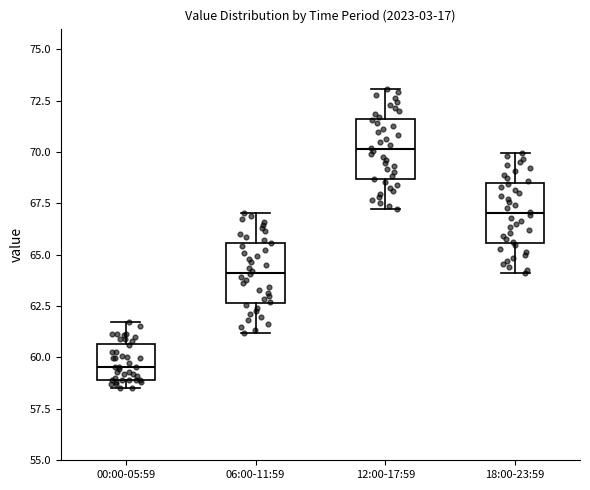

Reading left to right, transcribe this box plot: for each box, give where its median line is, the range the box spans, and where its two whiskers end, as read against the y-axis. The values are not printed on the chart, so give them approximately, as read against the axis.

00:00-05:59: median 59.5, box 59.0 to 60.5, whiskers 58.5 to 61.5
06:00-11:59: median 64.0, box 62.5 to 65.5, whiskers 61.0 to 67.0
12:00-17:59: median 70.0, box 68.5 to 71.5, whiskers 67.0 to 73.0
18:00-23:59: median 67.0, box 65.5 to 68.5, whiskers 64.0 to 70.0